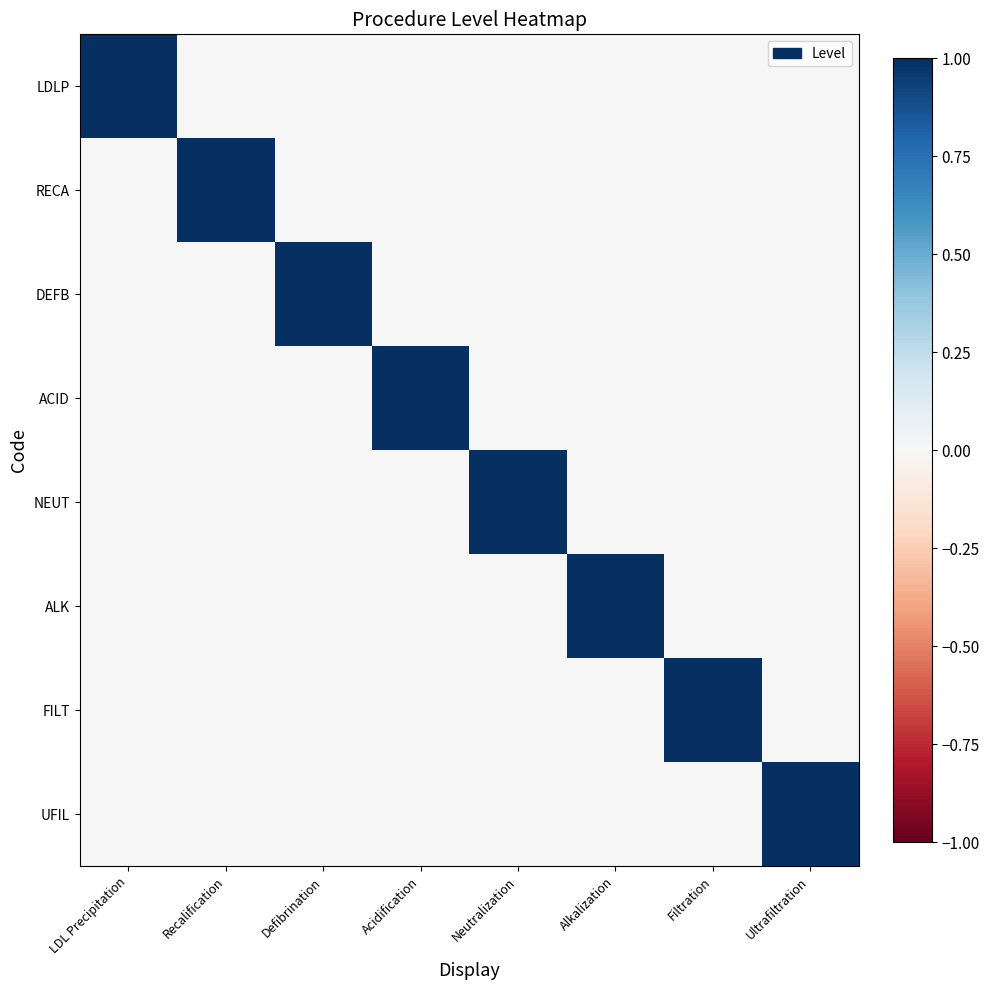

Between LDL Precipitation and Filtration, which series saw the biggest shift?

LDLP